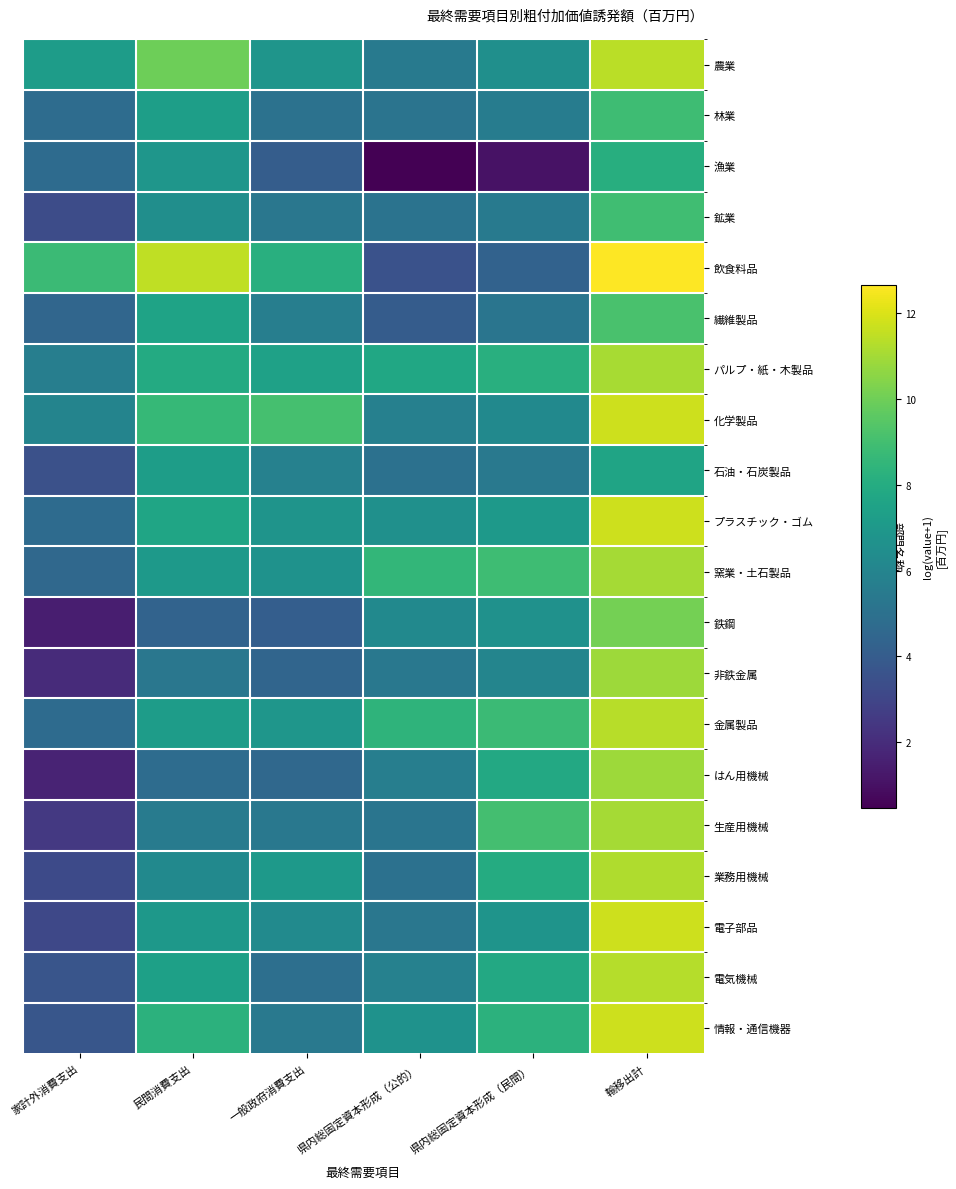

Which series changed the most between 民間消費支出 and 県内総固定資本形成（公的）?

飲食料品